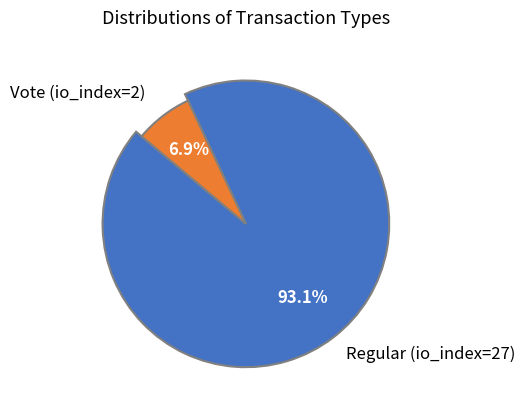

To the nearest percent, what portion does Vote (io_index=2) represent?

7%